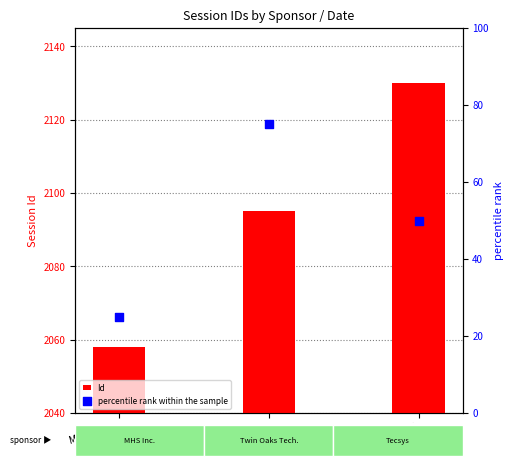

Which series contains the highest Y value?

Id